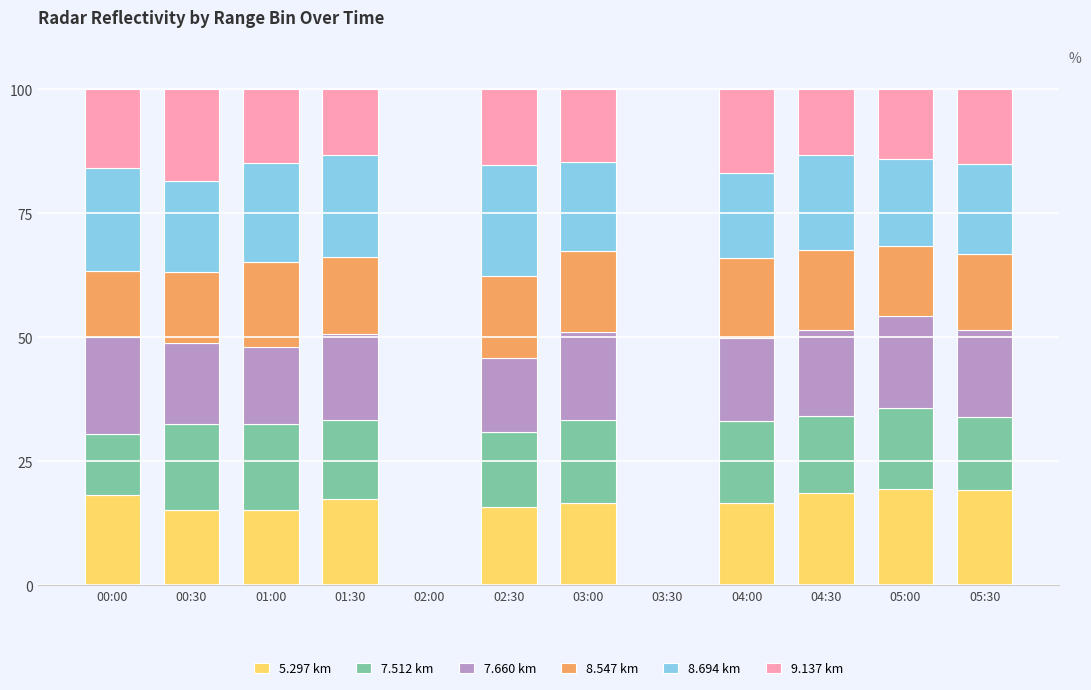

True or false: 5.297 km has a value of 7.3 at 00:00.

False